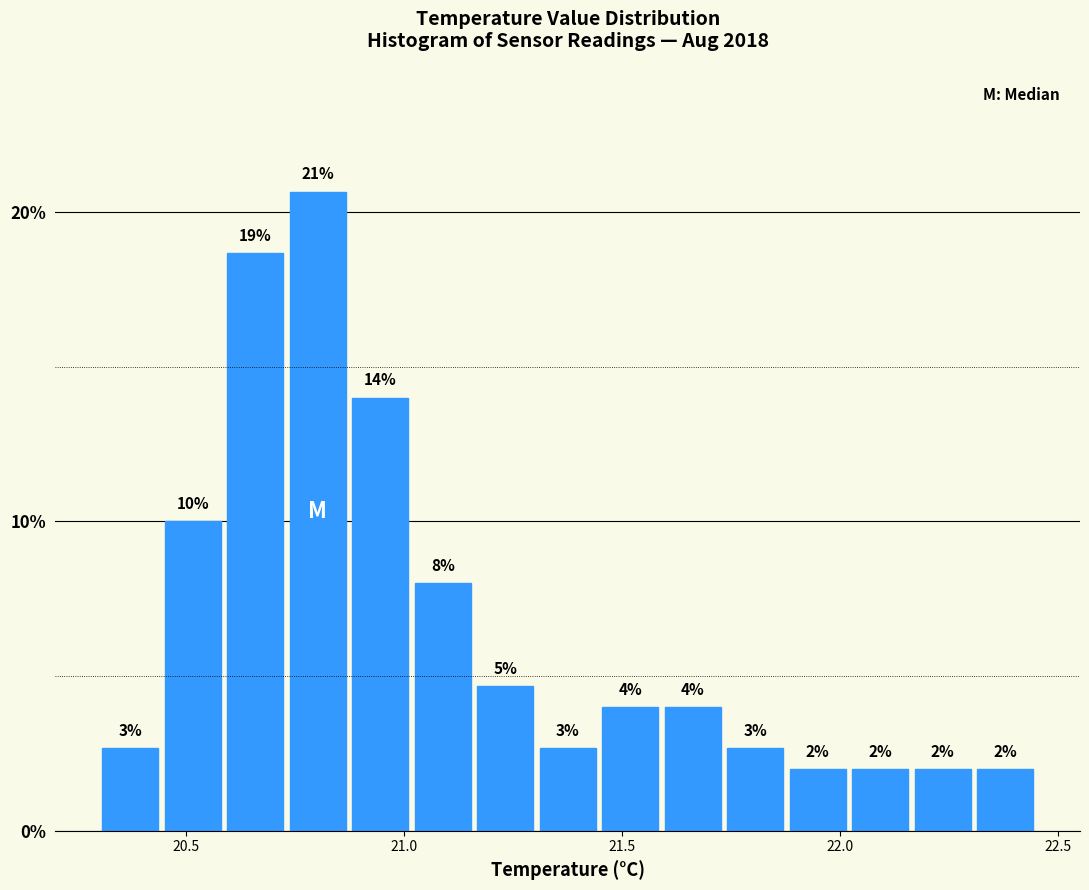

Read against the x-axis, roughly where is the centre of the tallest bar?

20.80